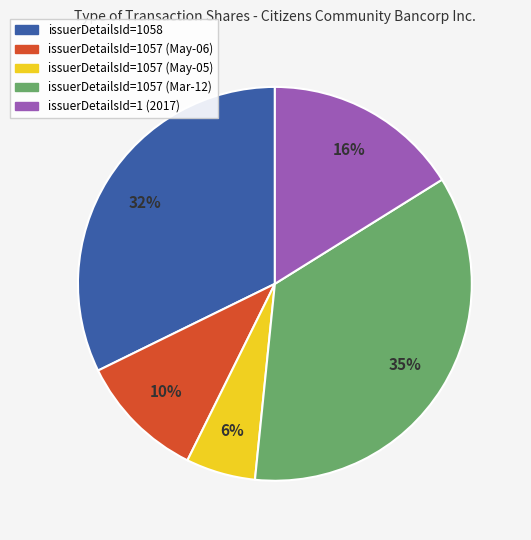

Count the number of slices in the pie.

5